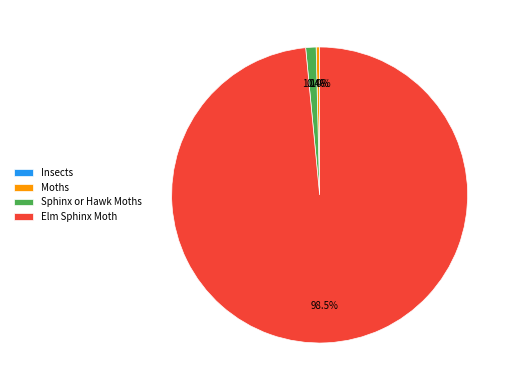

What is the total percentage of Sphinx or Hawk Moths and Moths?

1.5%